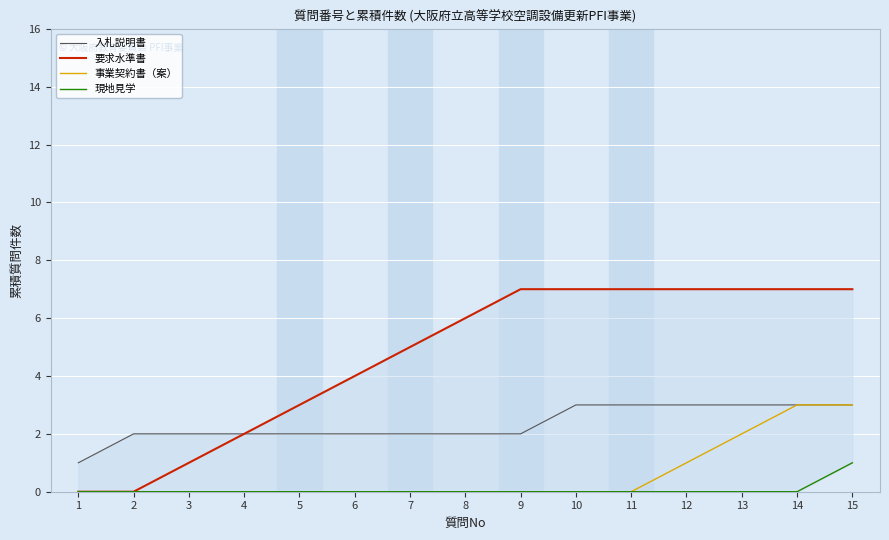

At which label is 要求水準書 closest to 3?

5